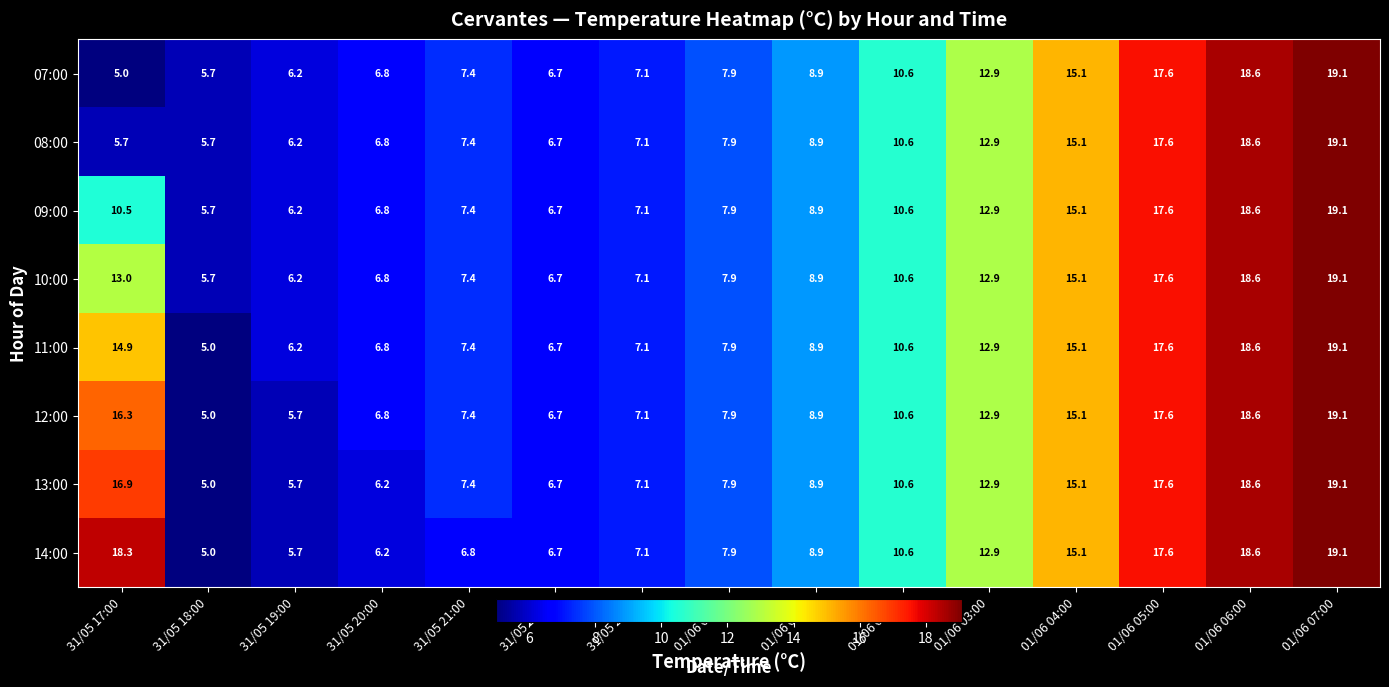

The value of 08:00 at 31/05 19:00 is 6.2. True or false?

True